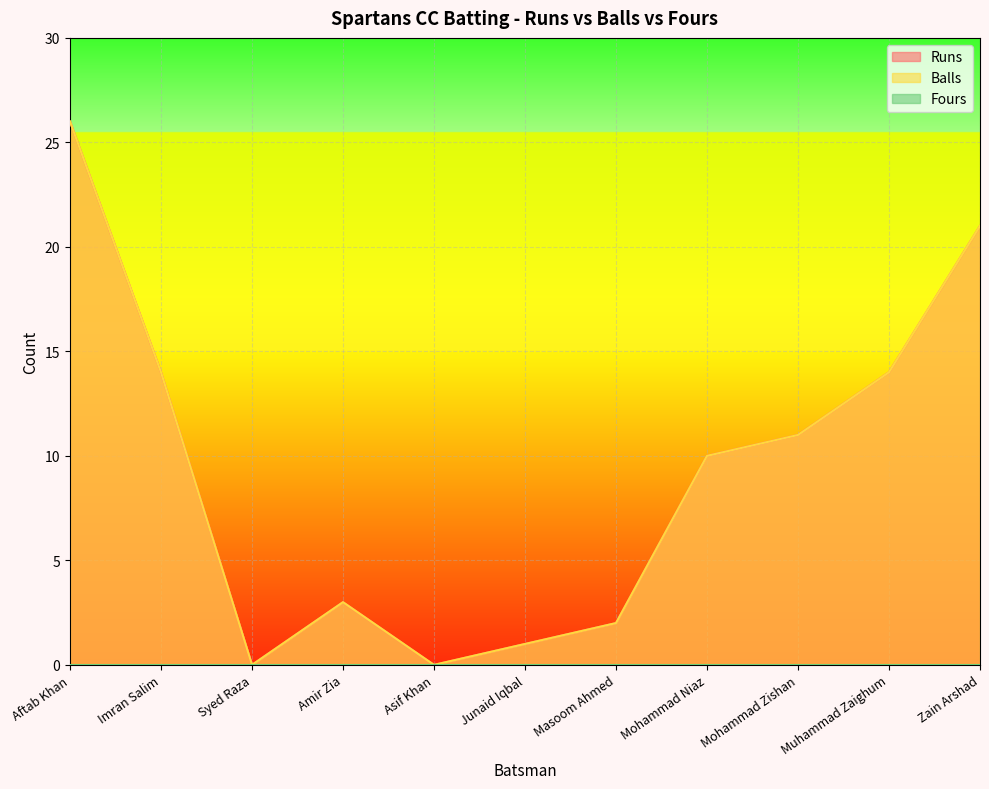

Between Mohammad Zishan and Muhammad Zaighum, which series saw the biggest shift?

Runs